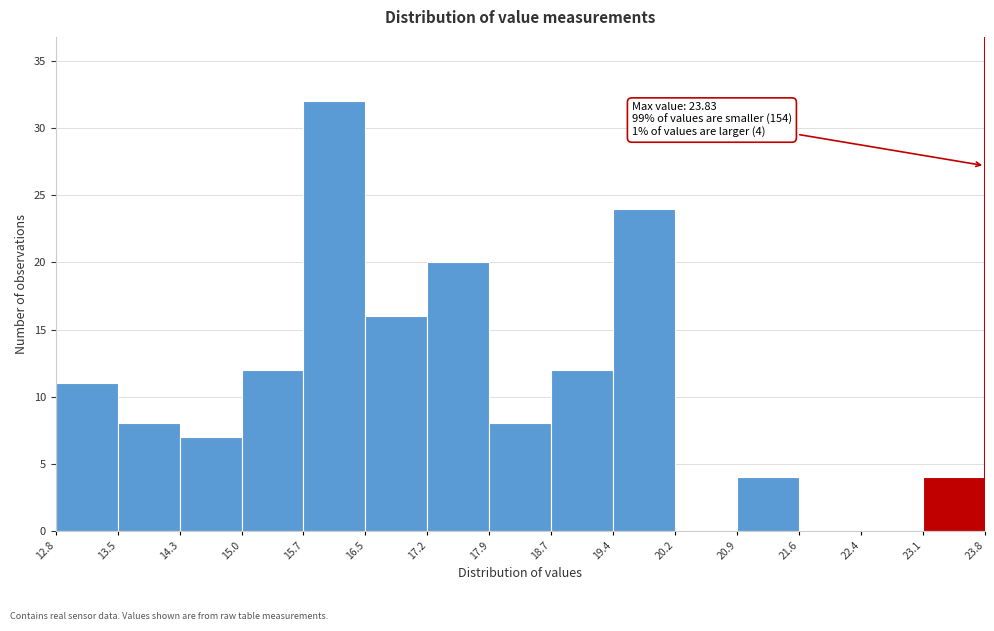

Which range on the x-axis has the tallest bar?

15.7 to 16.5